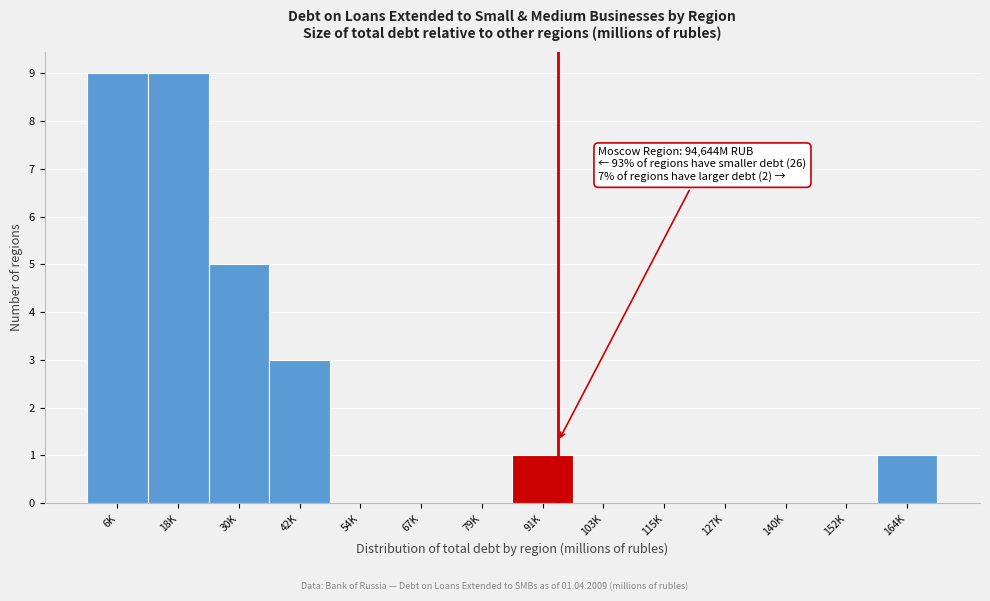

Reading left to right, extract all data points from this chart.

6K=9	18K=9	30K=5	42K=3	54K=0	67K=0	79K=0	91K=1	103K=0	115K=0	127K=0	140K=0	152K=0	164K=1